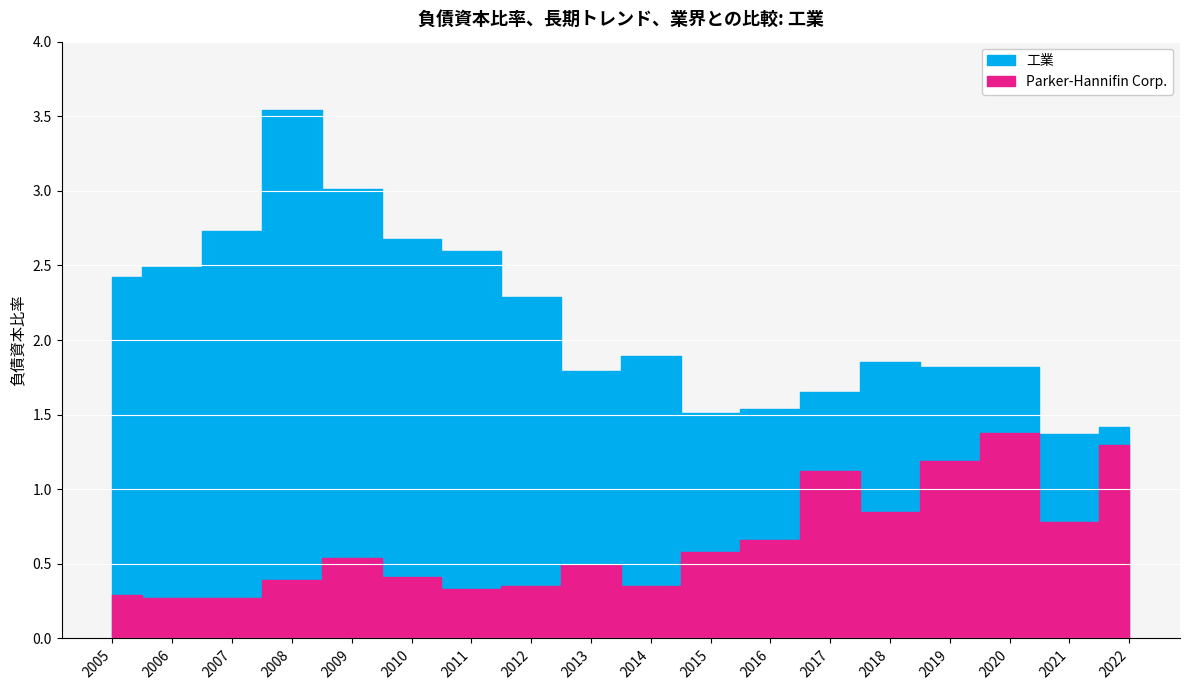

Which category has the highest value in the Parker-Hannifin Corp. series?

2020